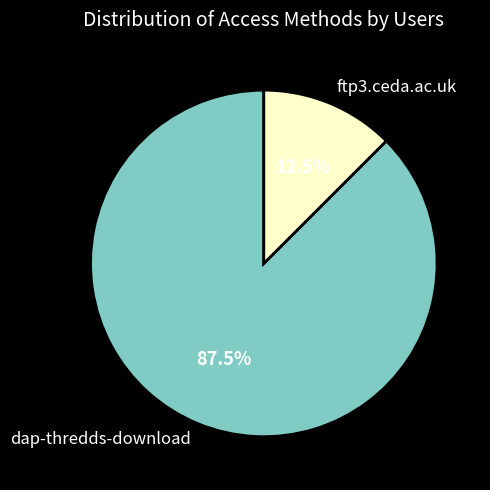

Rank the categories by value from lowest to highest.

ftp3.ceda.ac.uk, dap-thredds-download